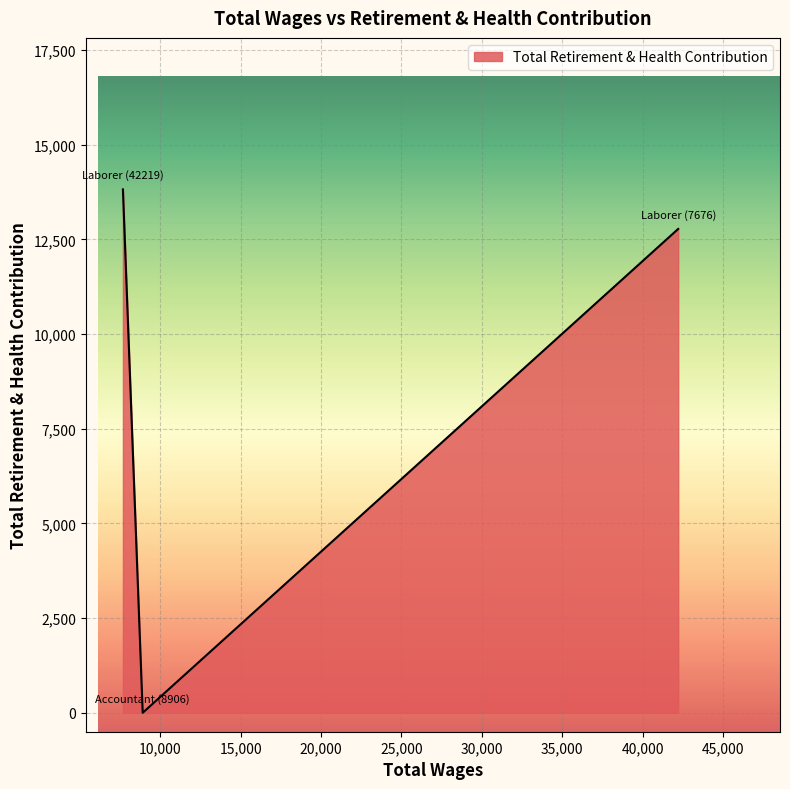

Reading left to right, list all the values displayed in this chart.

13820	0	12776